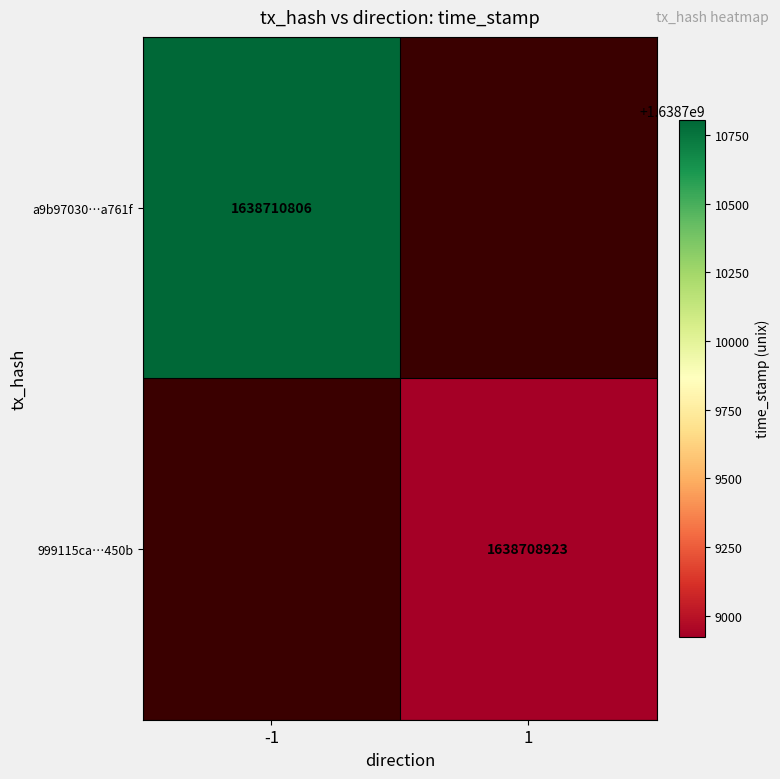

True or false: a9b97030…a761f has a value of 653292917 at -1.

False